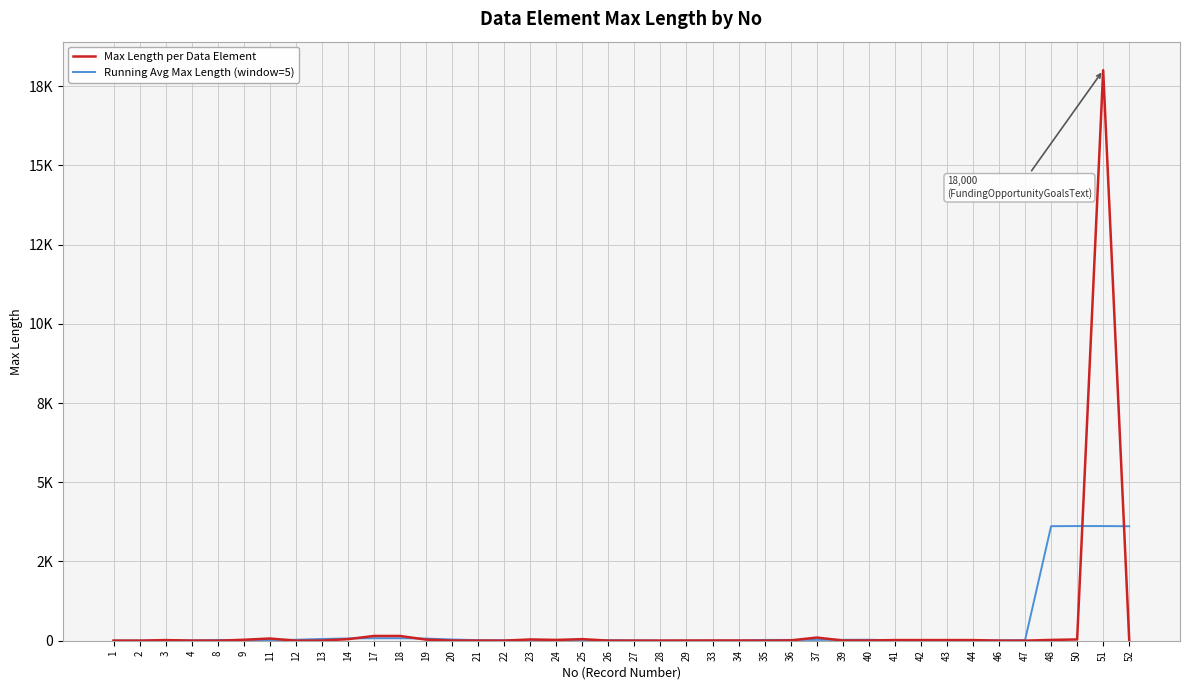

Which category has the highest value across all series?

51